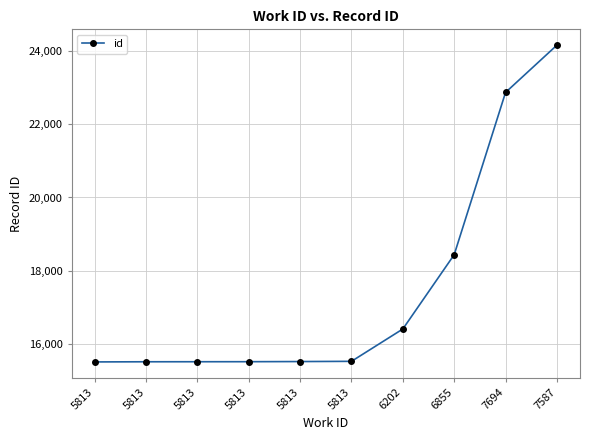

What is the label of the 7th point from the right?

5813